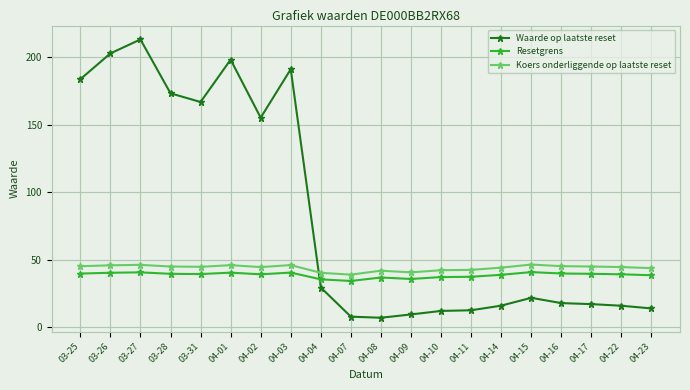

Read the Resetgrens value at 04-14.

38.9